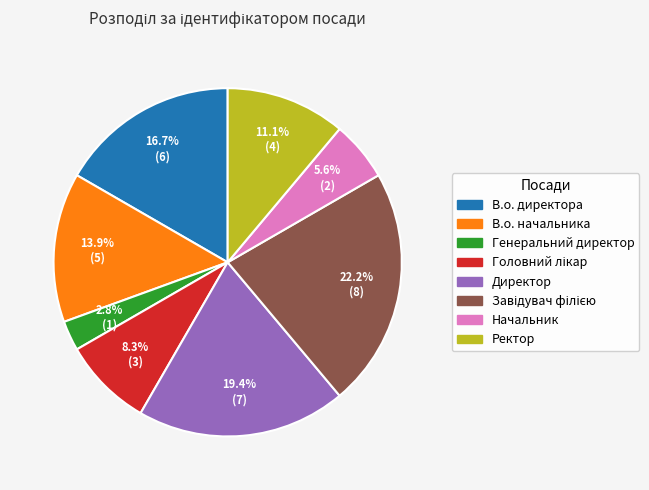

To the nearest percent, what is the average slice percentage?

12%